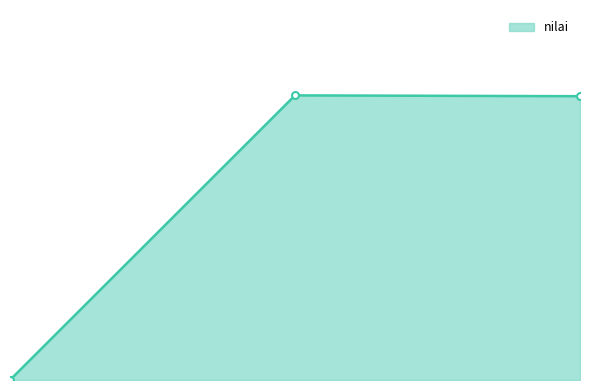

Does the chart have visible grid lines?

No